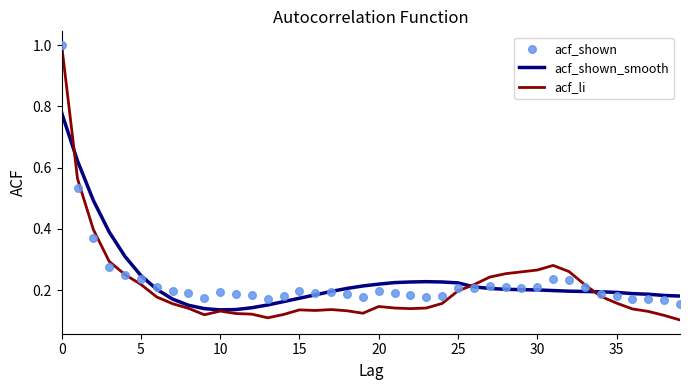

Which series contains the highest Y value?

acf_li